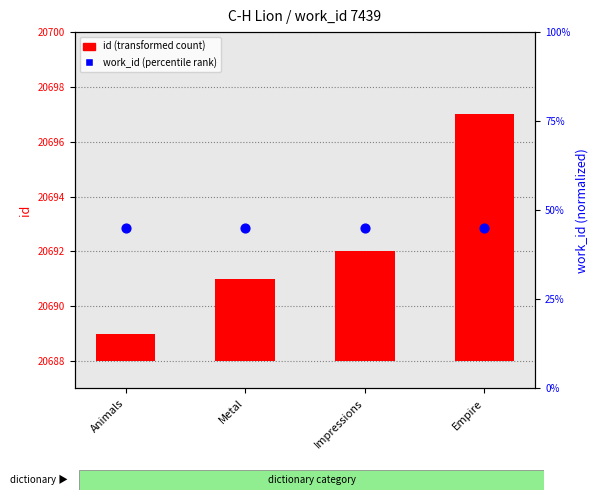

Is the value of id (transformed count) at Metal greater than the value of work_id (percentile rank) at Empire?

No